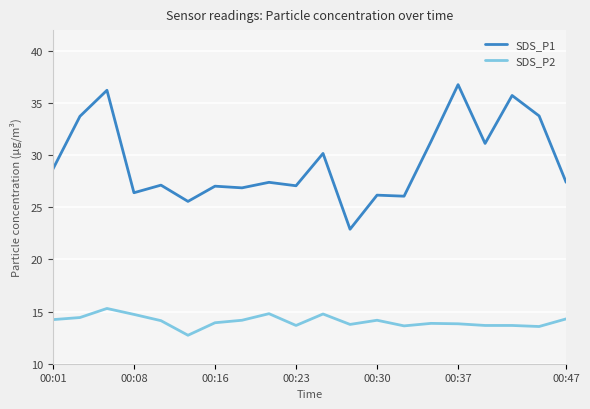

Which series has the widest spread of values?

SDS_P1